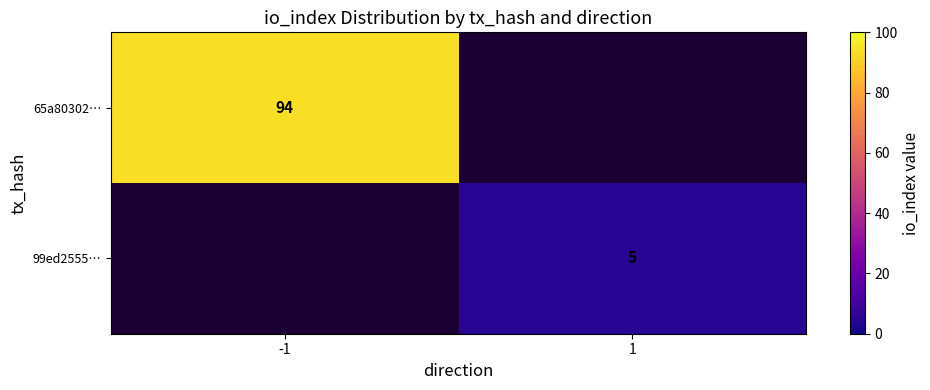

How many data points does each series have?

2